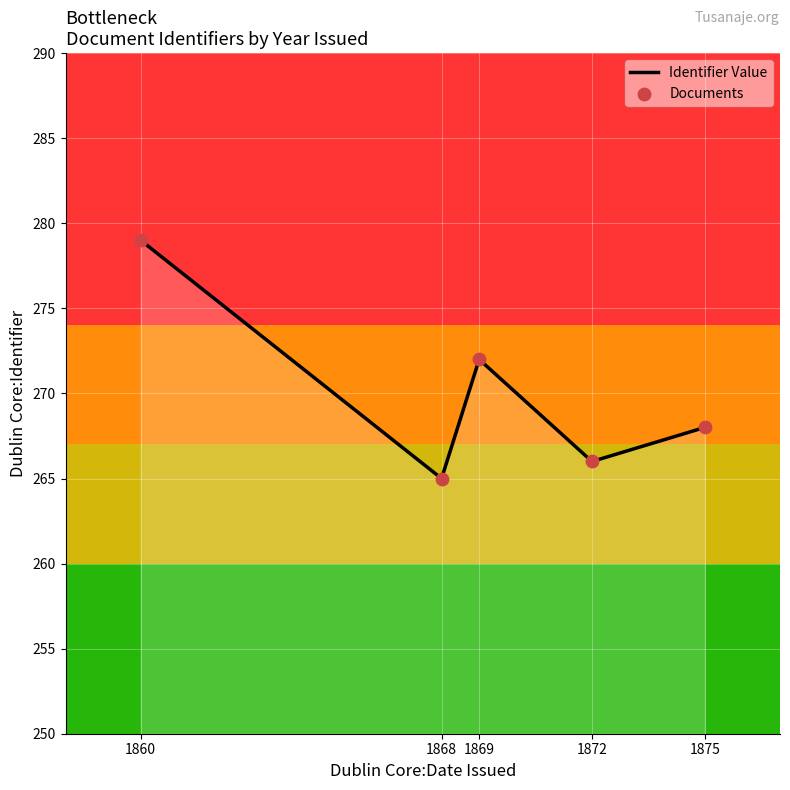

Rank the categories by value from lowest to highest.

1868, 1872, 1875, 1869, 1860